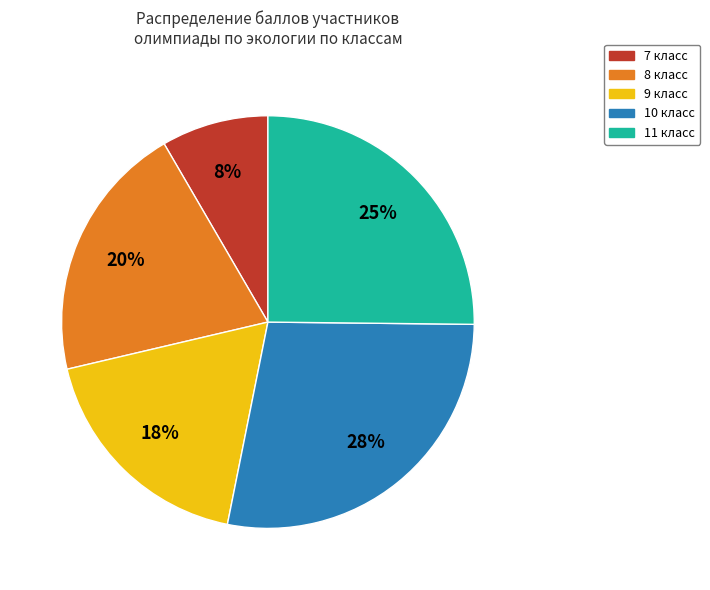

Which category has the smallest portion of the pie?

7